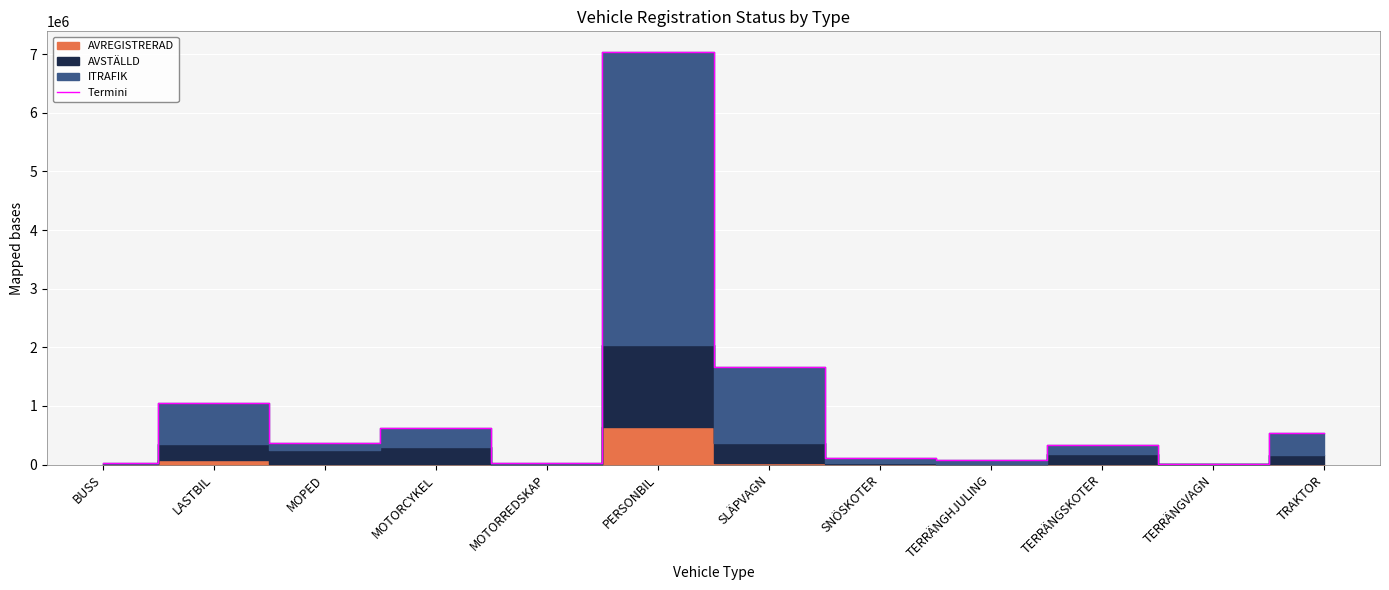

List the labels in order of value, smallest first.

TERRÄNGVAGN, BUSS, MOTORREDSKAP, TERRÄNGHJULING, SNÖSKOTER, TERRÄNGSKOTER, MOPED, TRAKTOR, MOTORCYKEL, LASTBIL, SLÄPVAGN, PERSONBIL